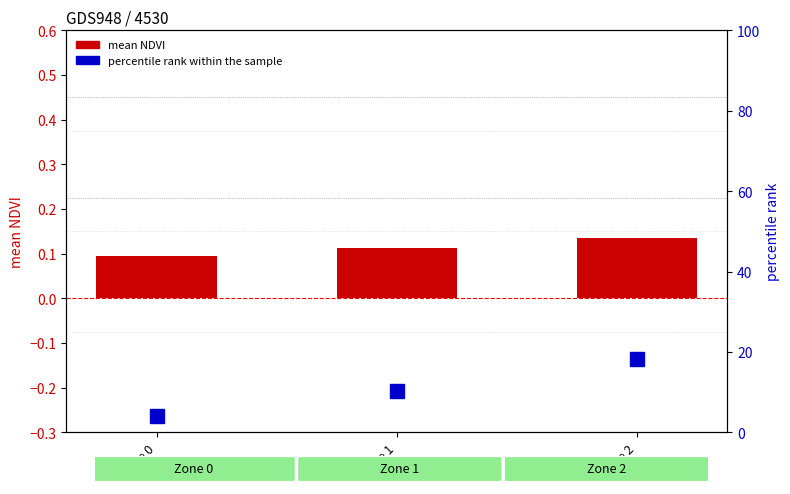

List the series in order of their overall mean, highest first.

percentile rank within the sample, mean NDVI